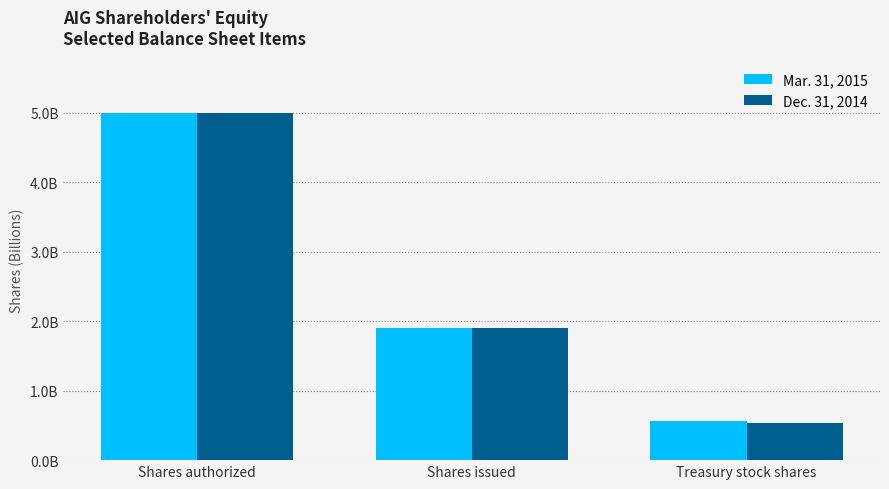

Does the chart contain stacked bars?

No